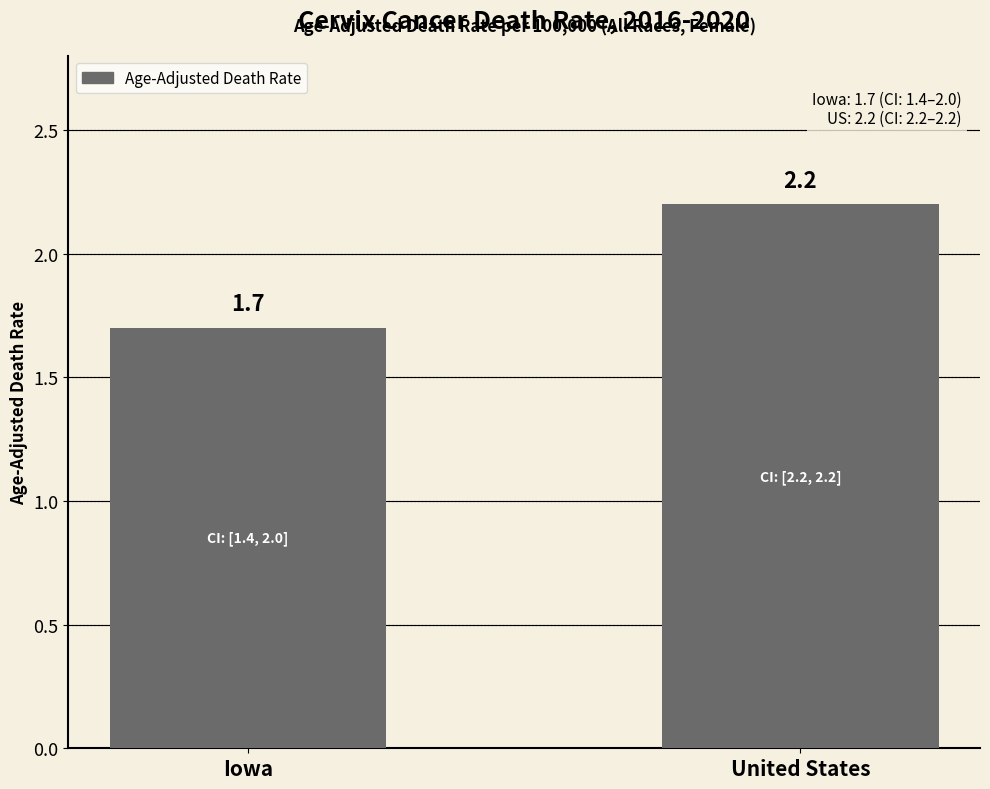

What is the change in value from Iowa to United States?

+0.5